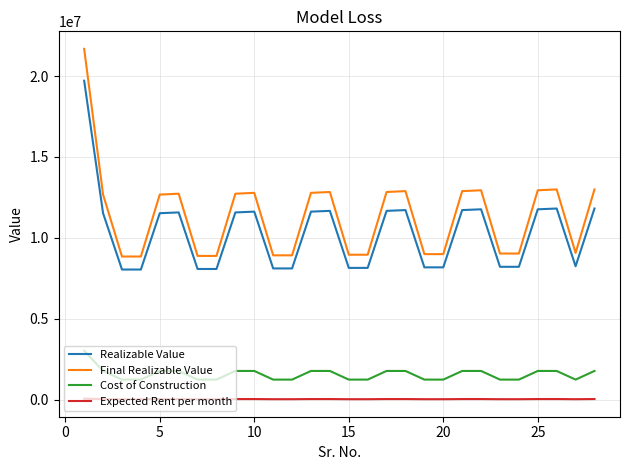

Is this an area chart (filled region under the line)?

No